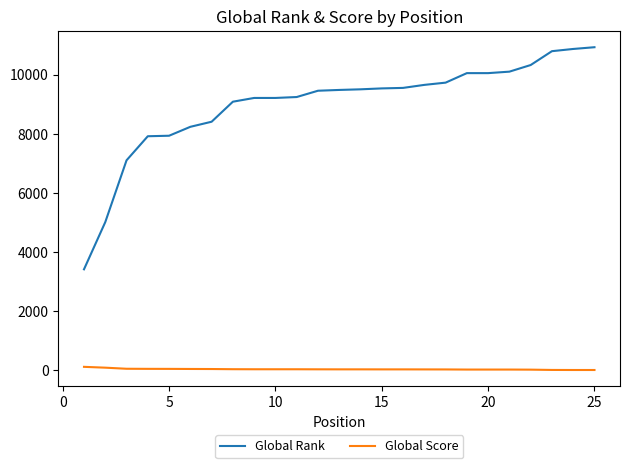

What is the minimum value for Global Rank?

3412